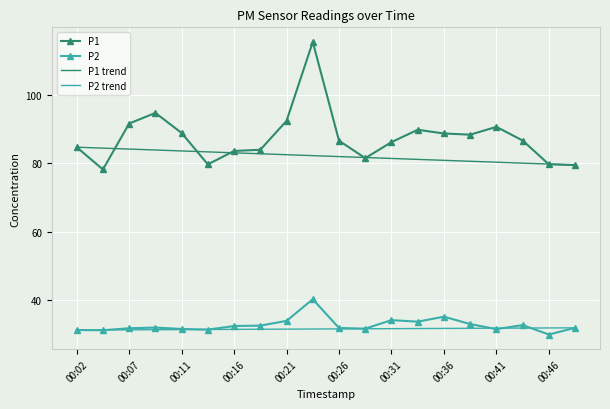

Which series has the widest spread of values?

P1